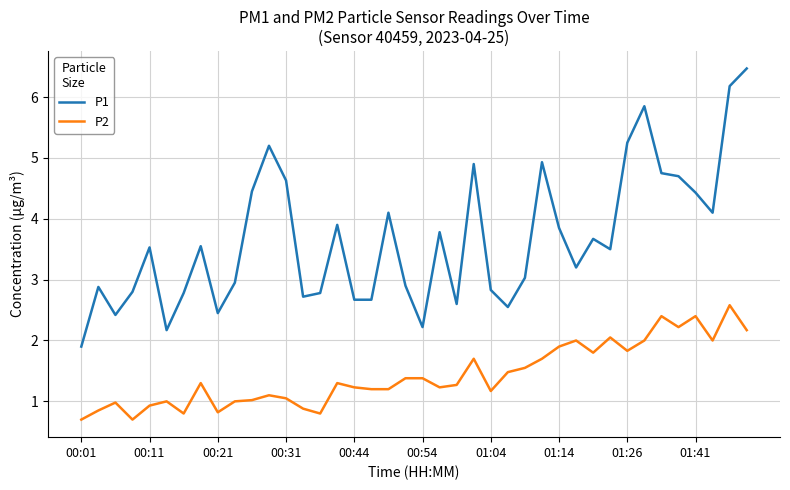

Rank the series by their average value, from highest to lowest.

P1, P2